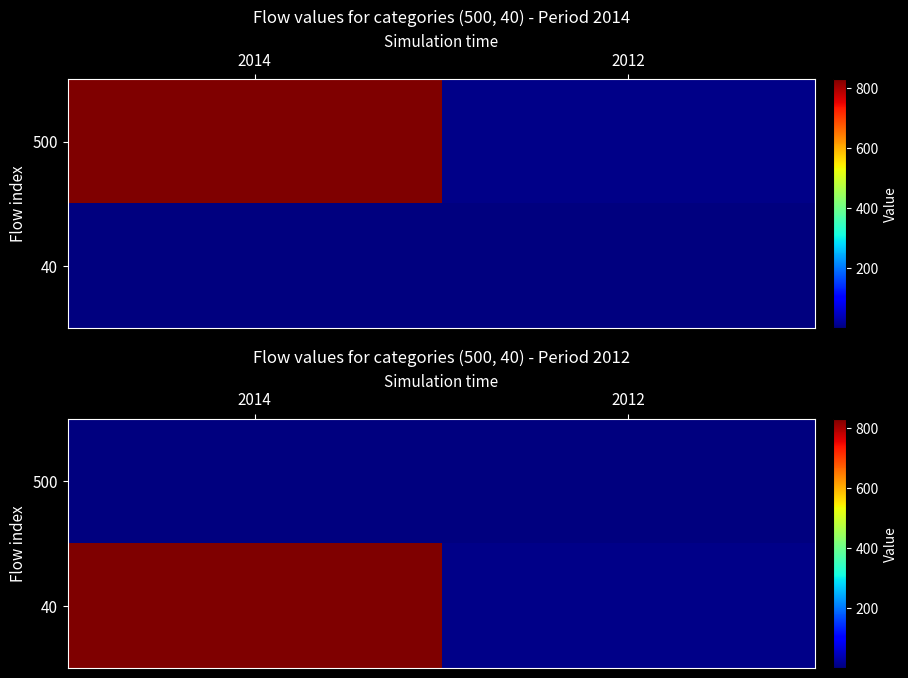

How many 500 values are between 0 and 1?

1